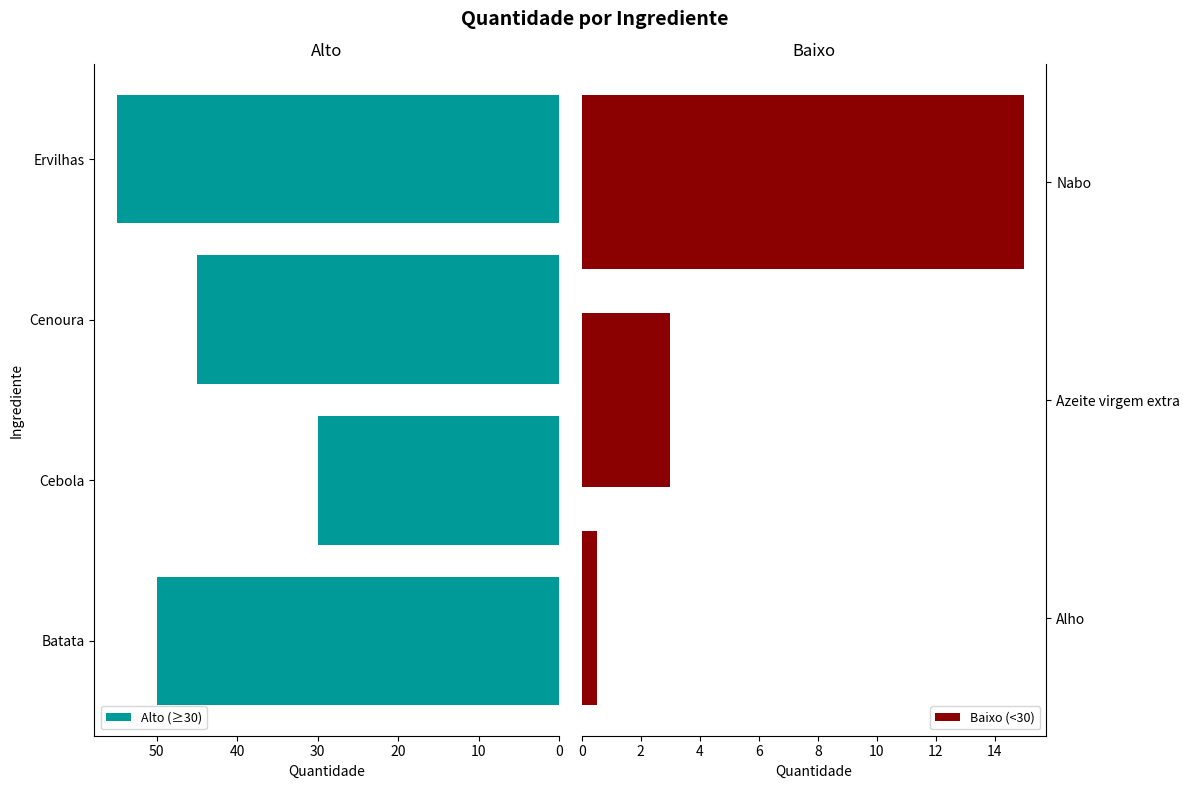

The value at Cenoura is 45.0. True or false?

True